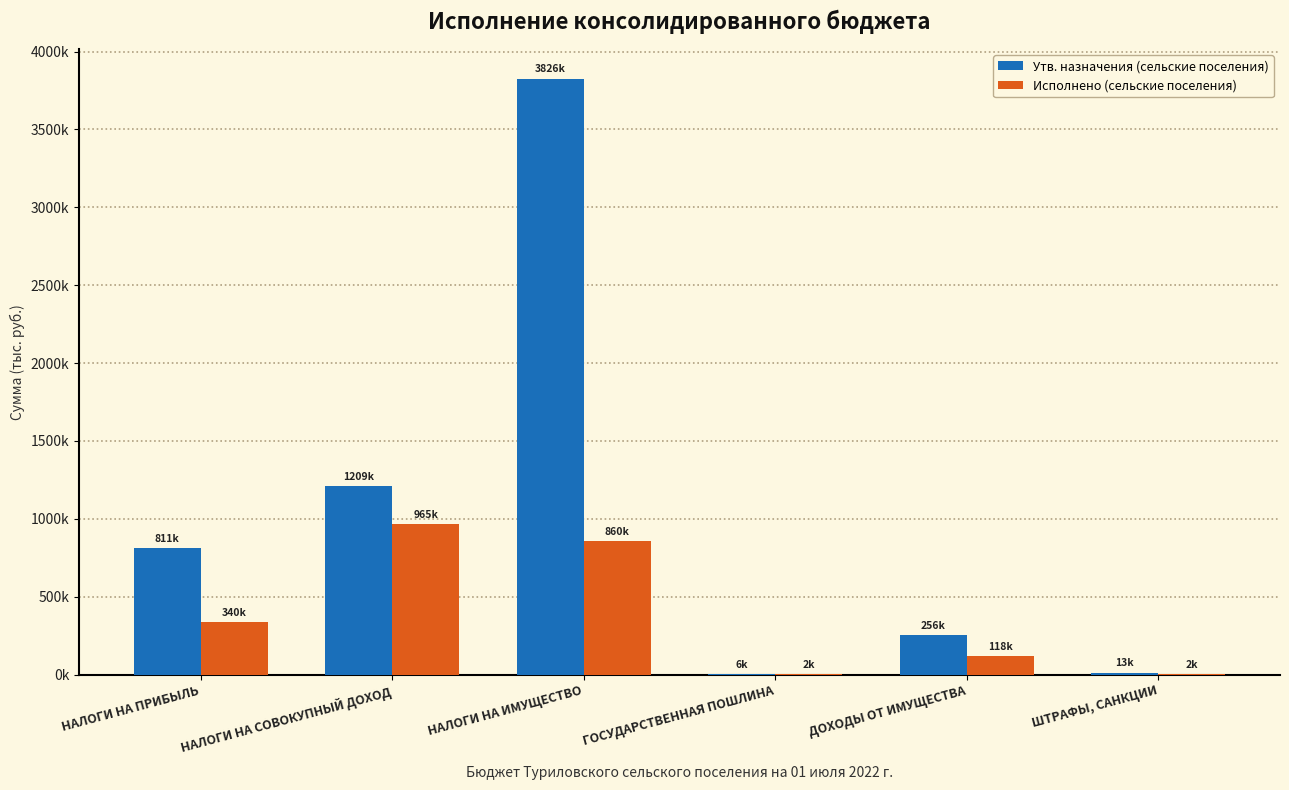

Is the value of Исполнено (сельские поселения) at НАЛОГИ НА ИМУЩЕСТВО greater than the value of Утв. назначения (сельские поселения) at ГОСУДАРСТВЕННАЯ ПОШЛИНА?

Yes